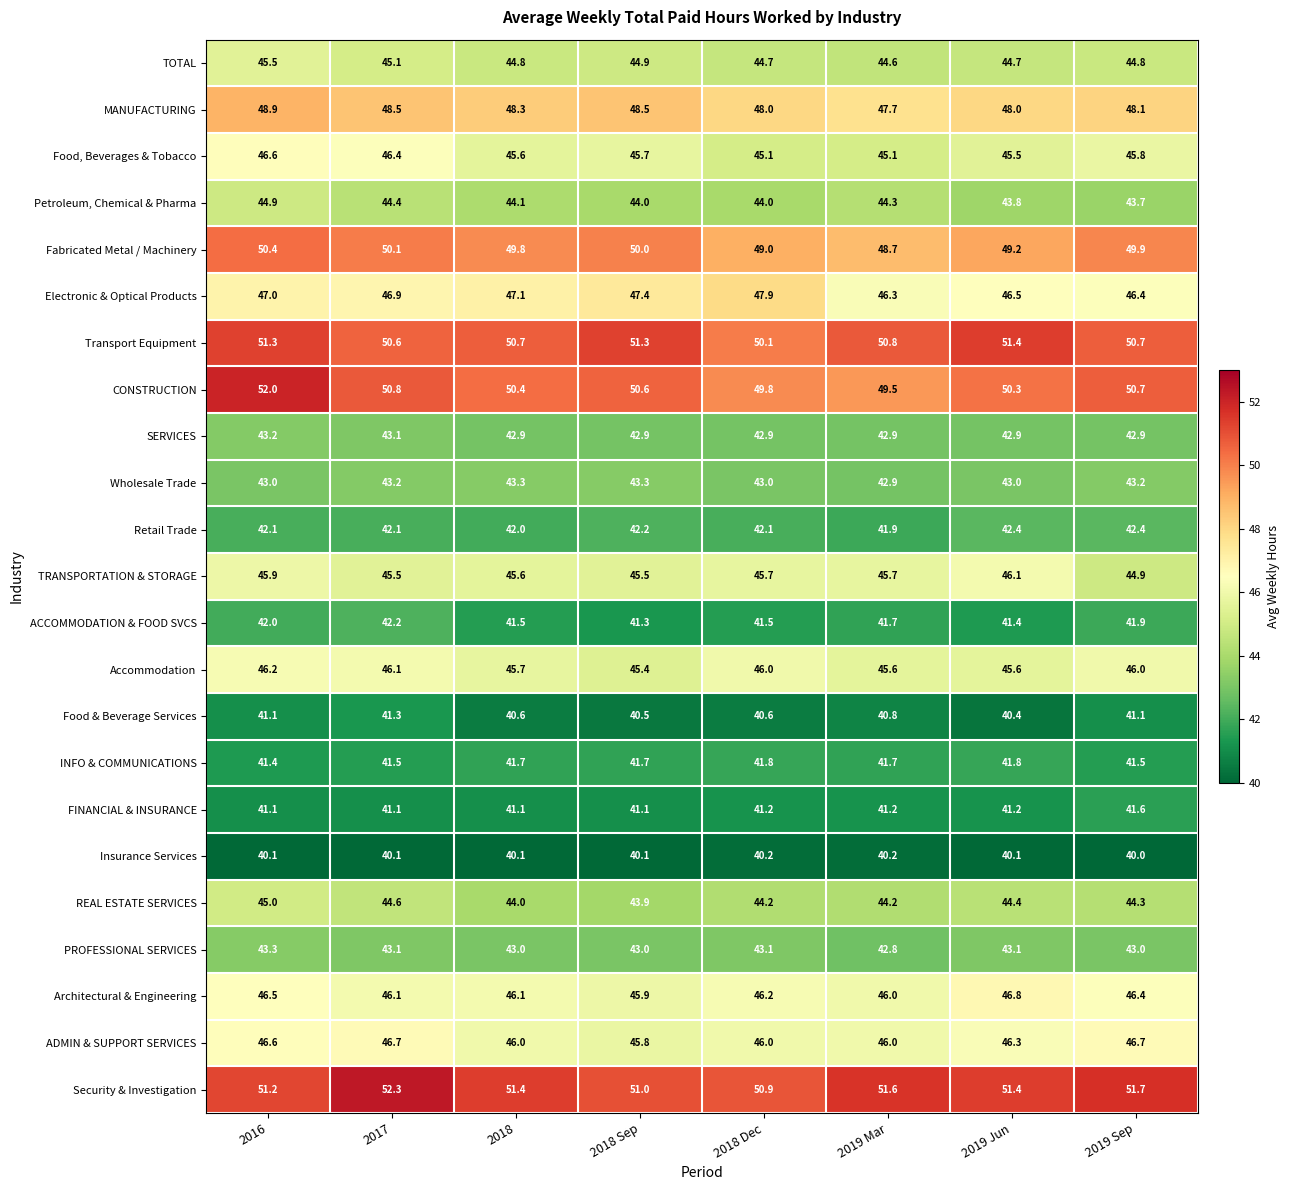

At which category is the sum across all series the highest?

2016